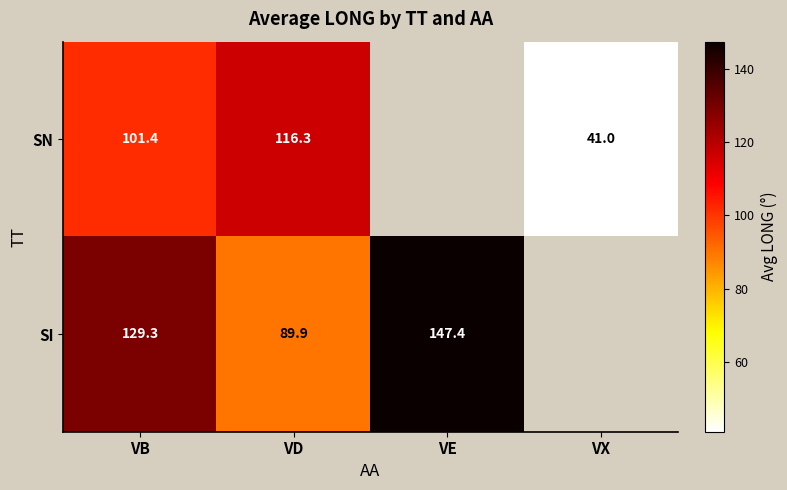

Which series changed the most between VB and VD?

SI